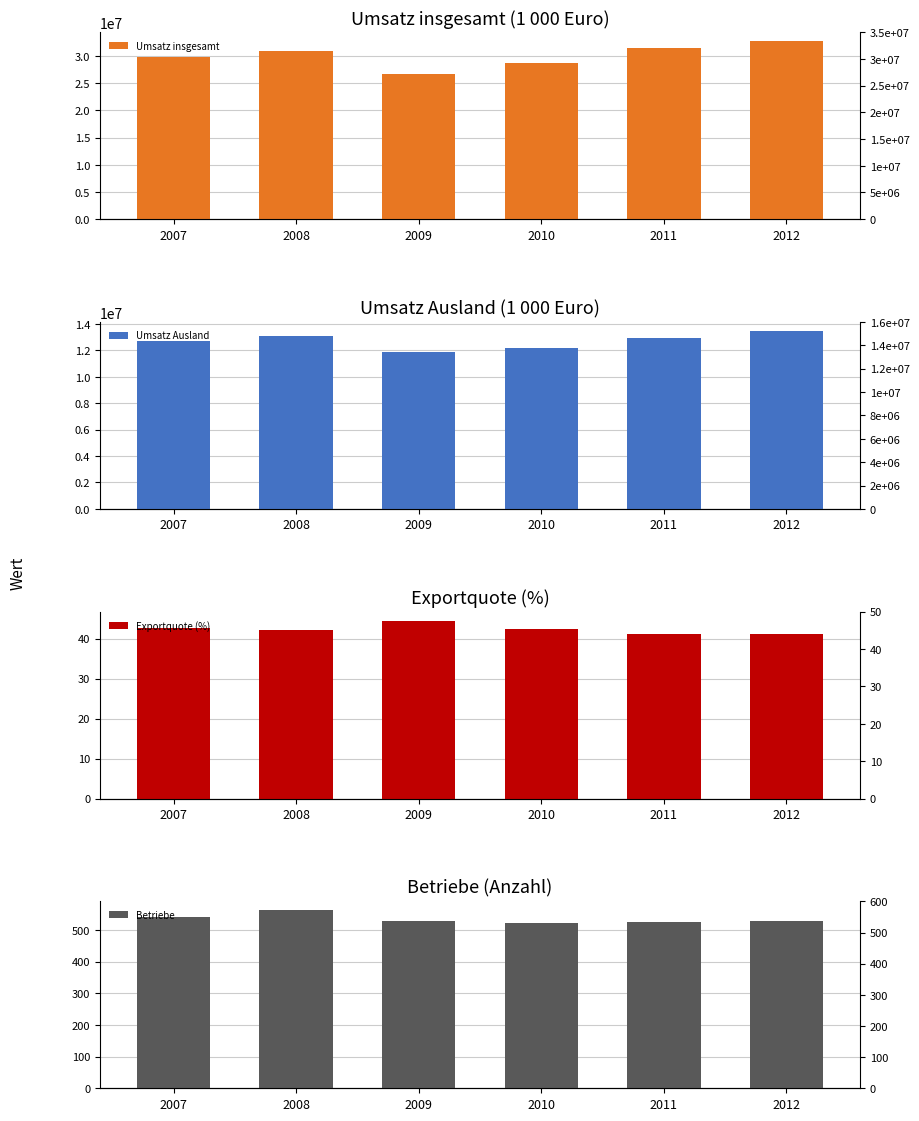

How many bars are there in total?

24